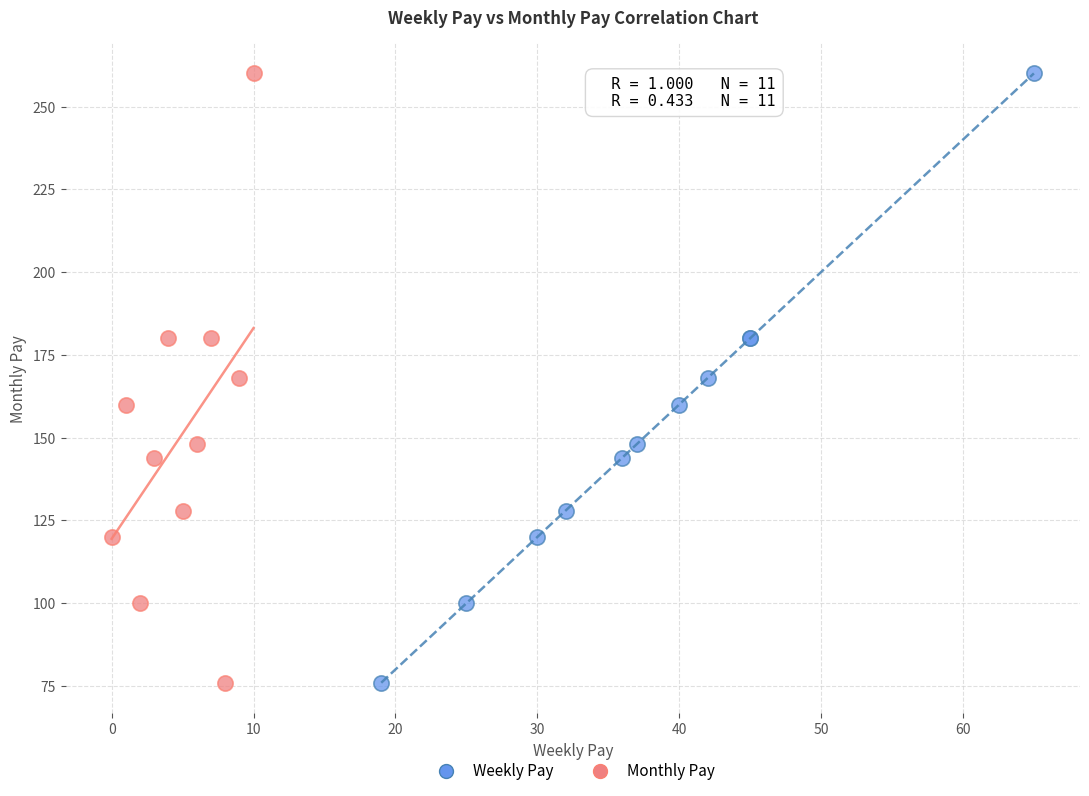

What are all the series names shown in the legend?

Weekly Pay, Monthly Pay